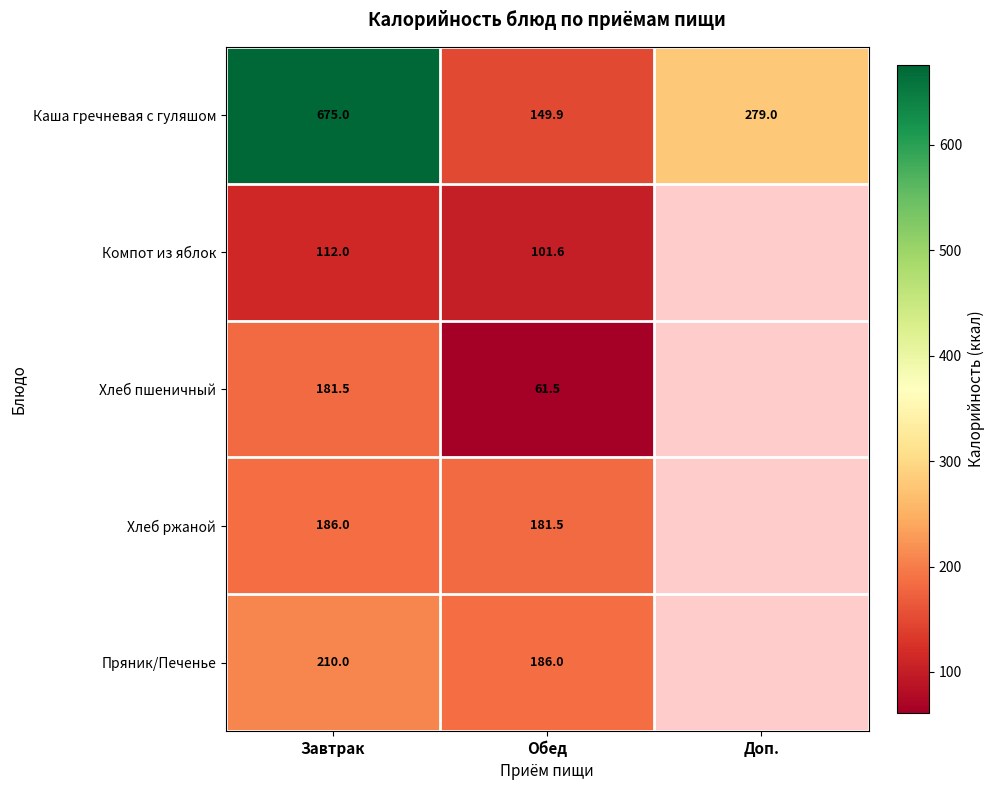

Between Обед and Доп., which is larger?

Доп.